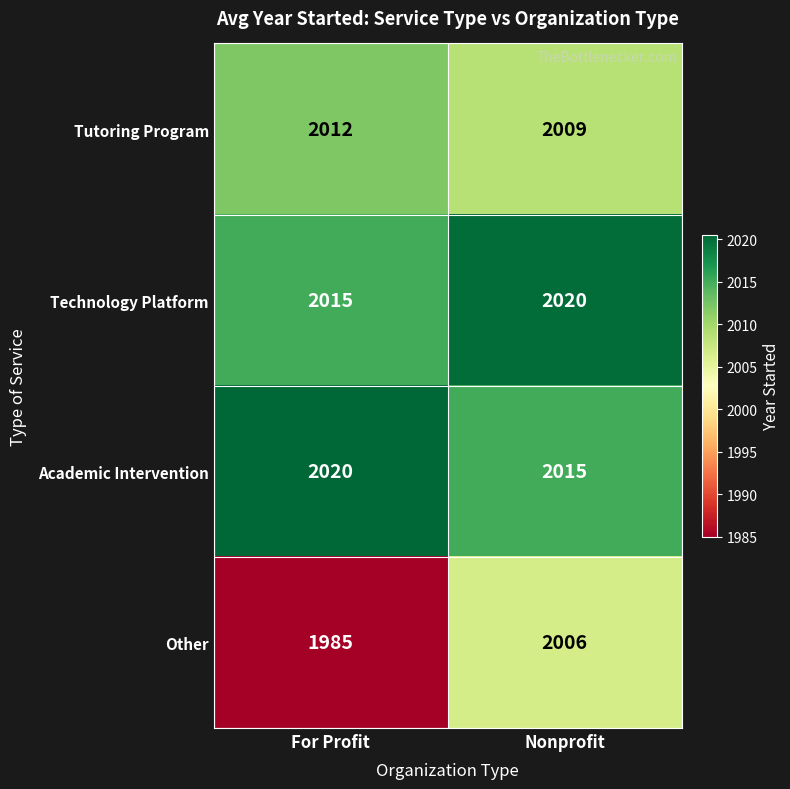

What is the spread (max minus min) of values at Nonprofit?

14